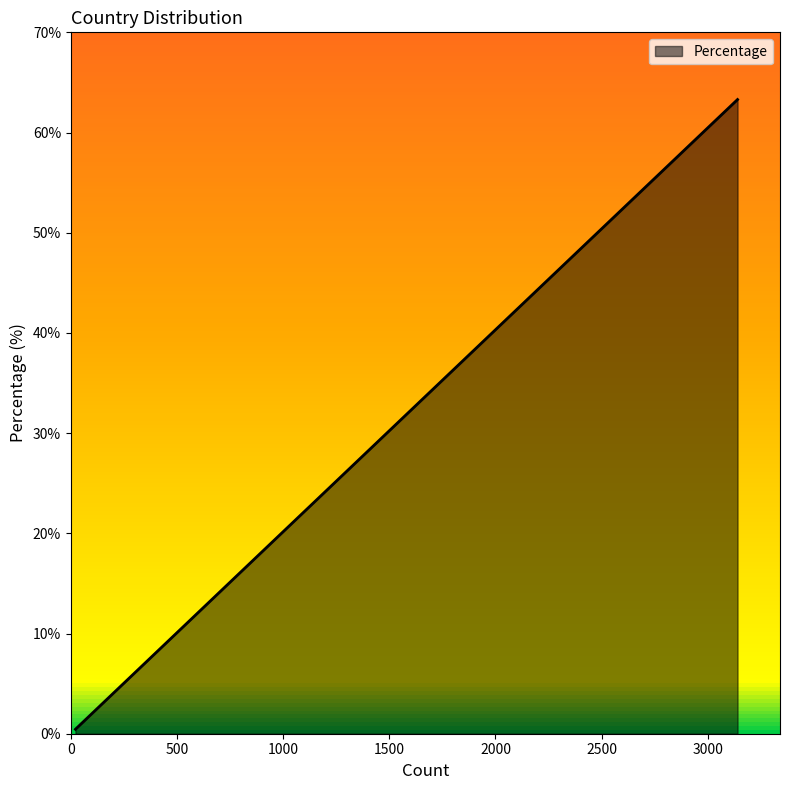

What is the difference between the maximum and minimum values?

62.9